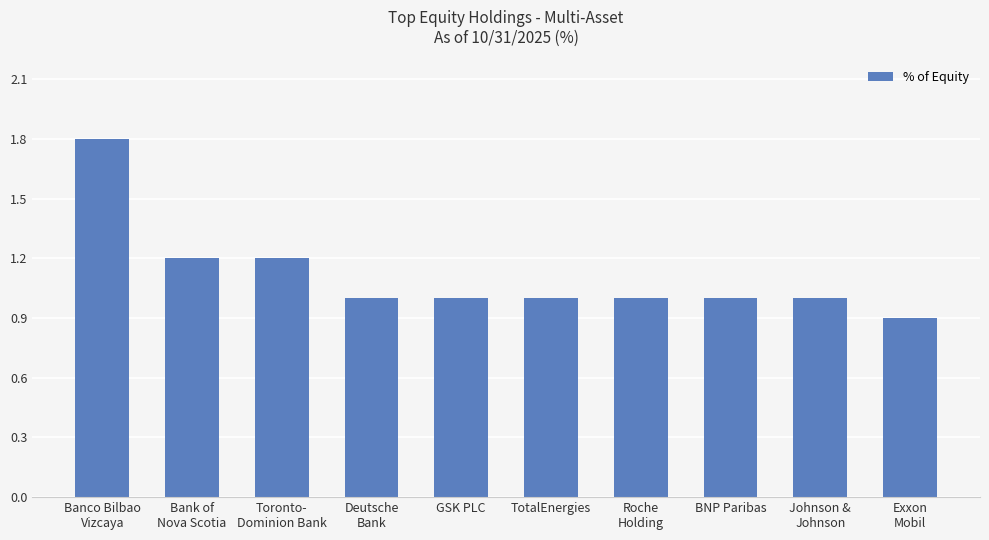

What is the average value?

1.1